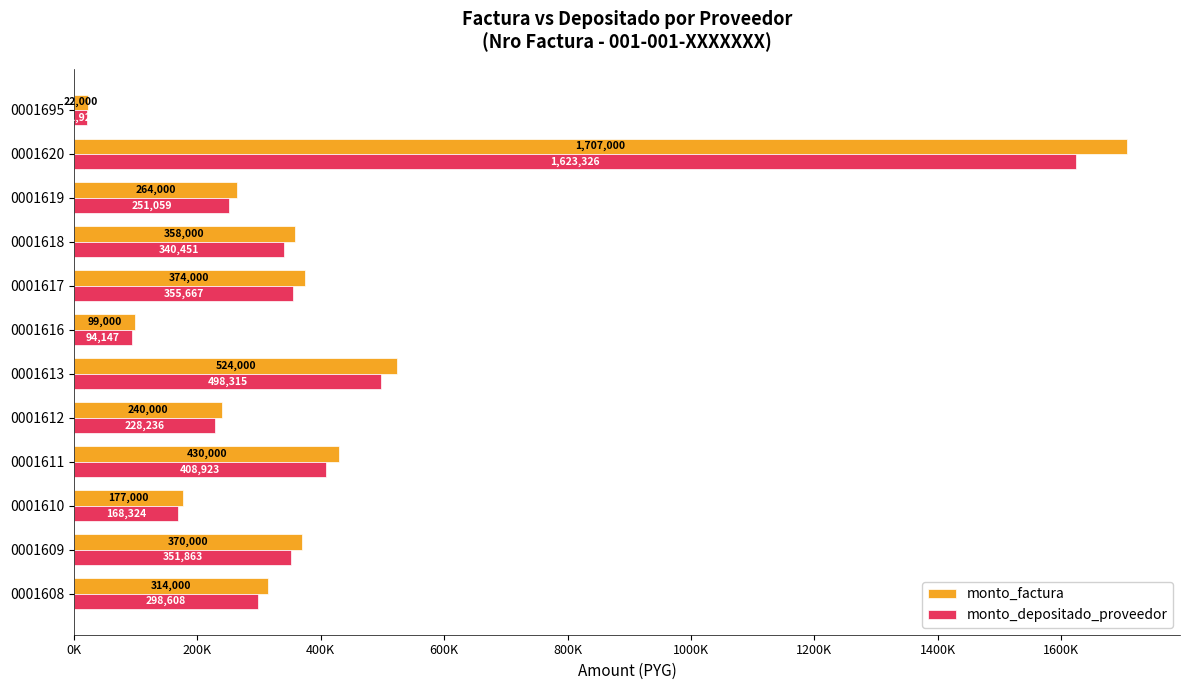

At how many categories does at least one series exceed 1598797?

1